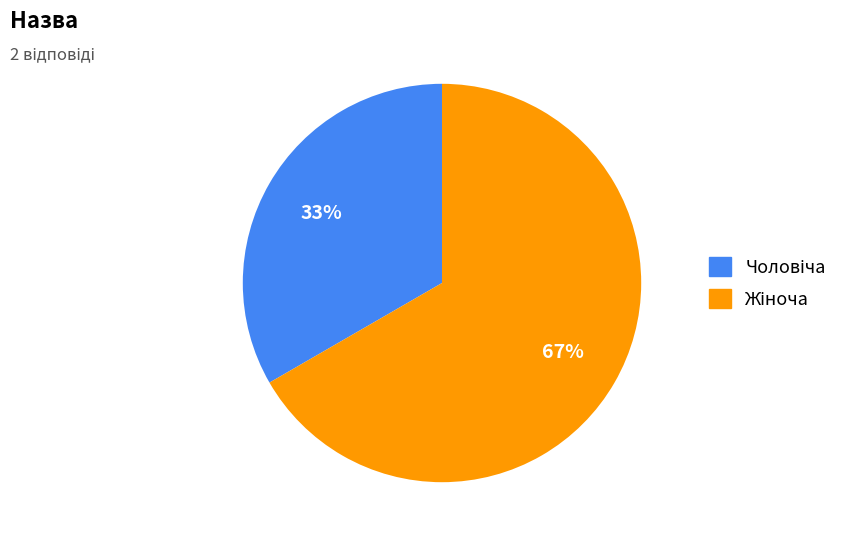

To the nearest percent, what is the average slice percentage?

50%